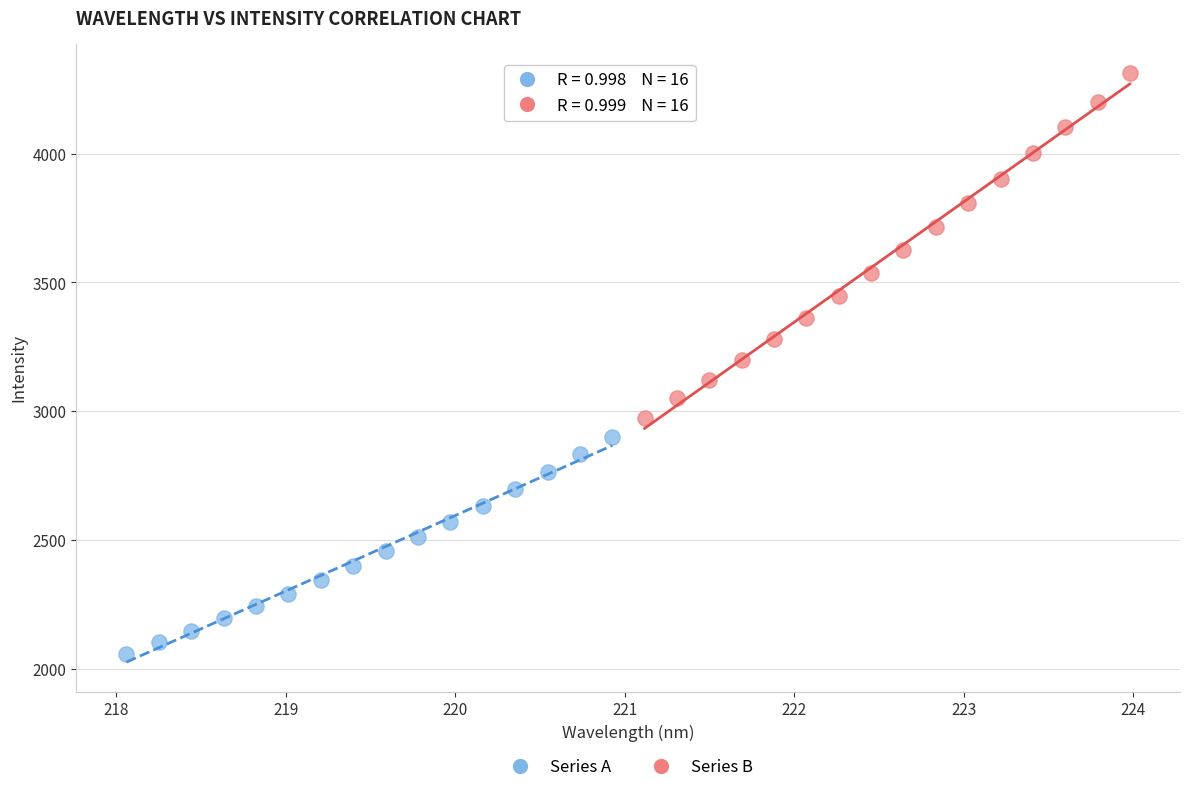

Which series has the widest spread of Y values?

Series B